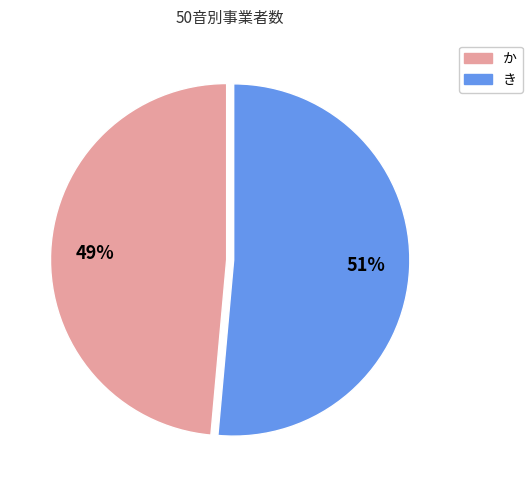

To the nearest percent, what portion does か represent?

49%